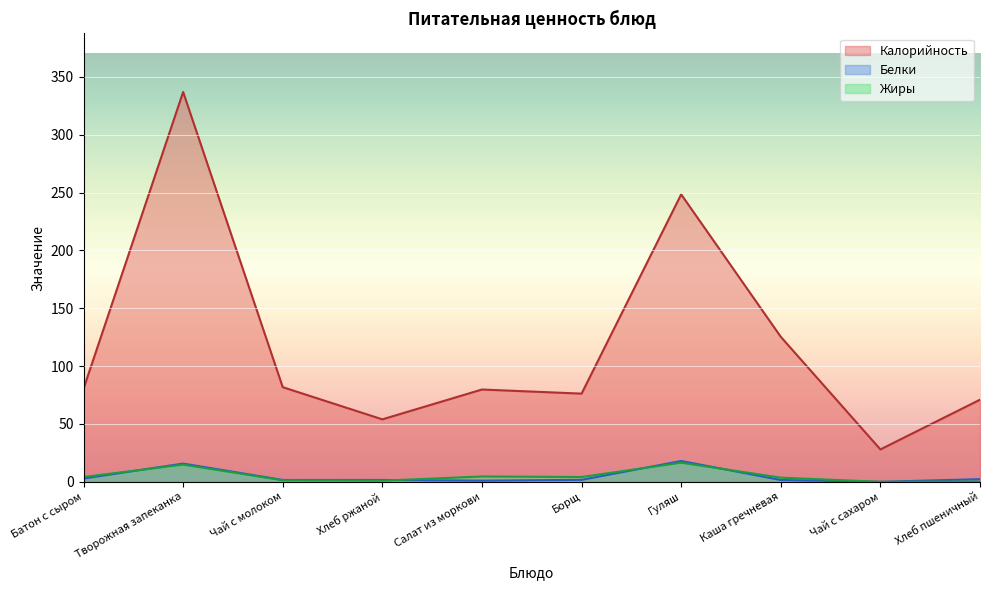

What is the difference between the second highest and second lowest values in the Жиры series?

14.7